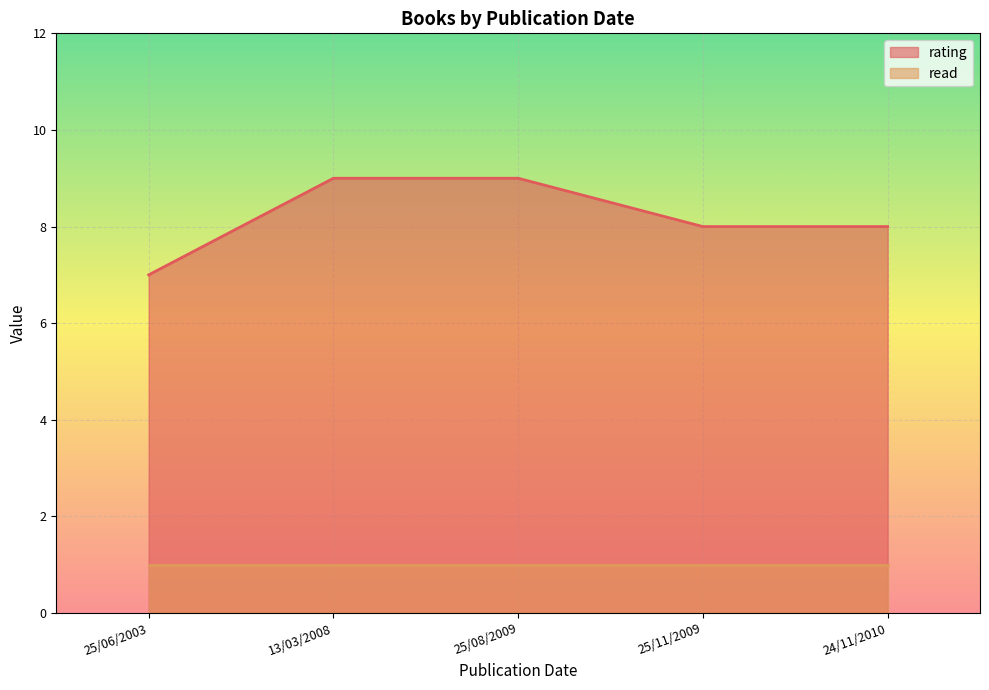

What is the average value?

8